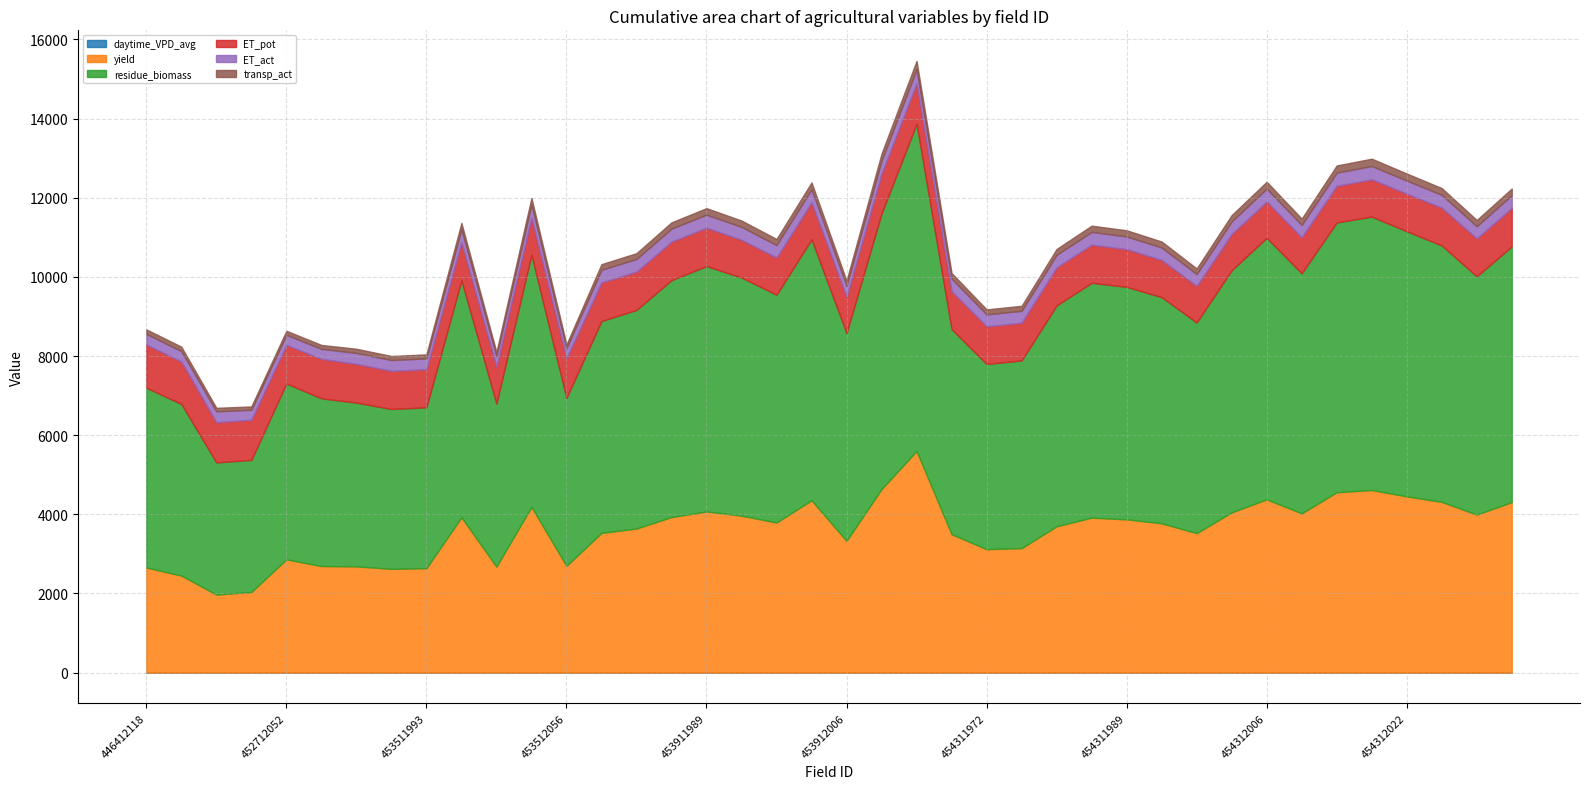

How many lines are shown in the chart?

6